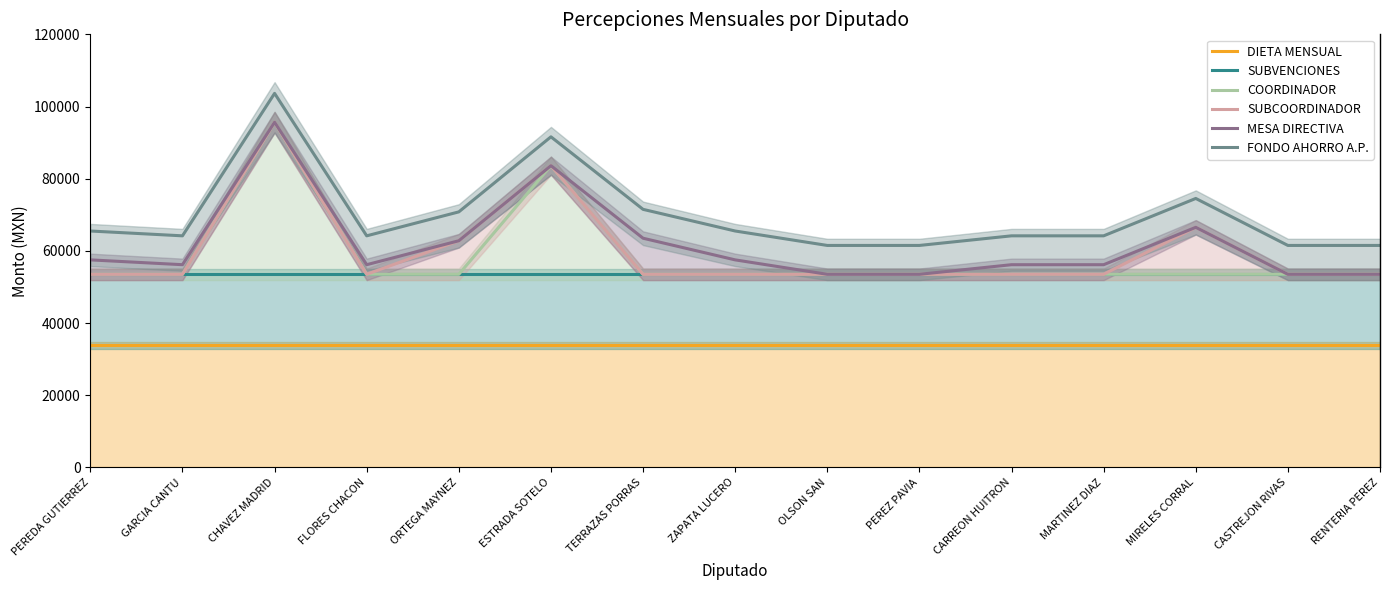

What is the greatest value displayed?

103641